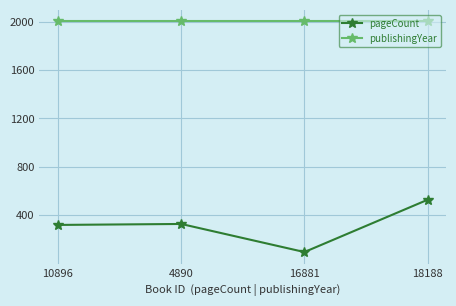

What is the label of the 4th point from the left?

18188